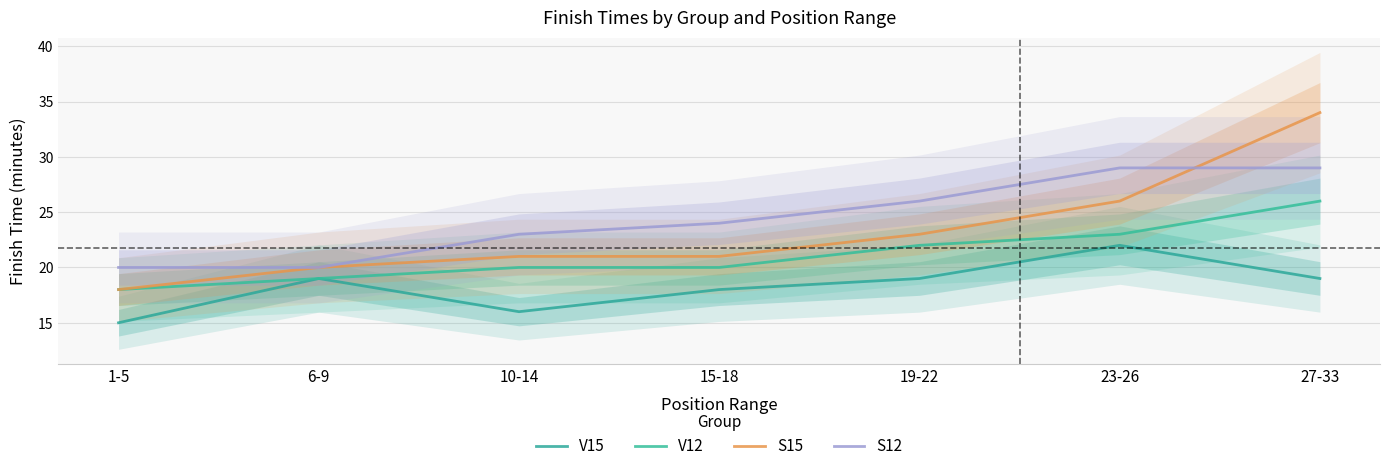

The value of V12 at 10-14 is 20. True or false?

True